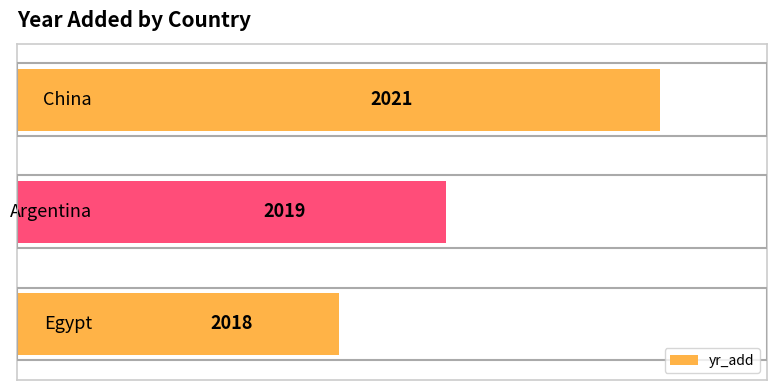

What is the smallest value displayed?

2018